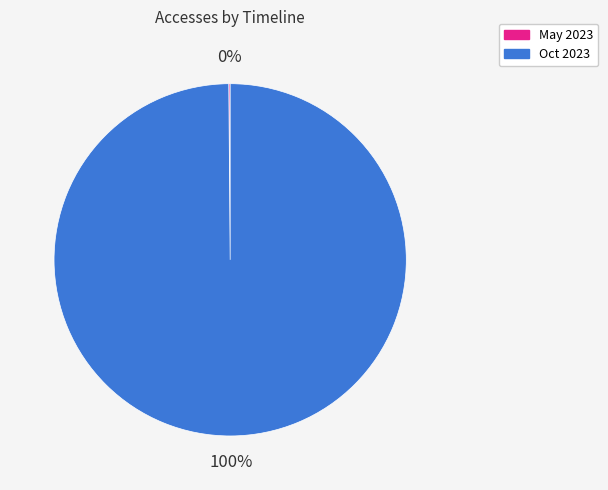

Which slice is the largest?

Oct 2023